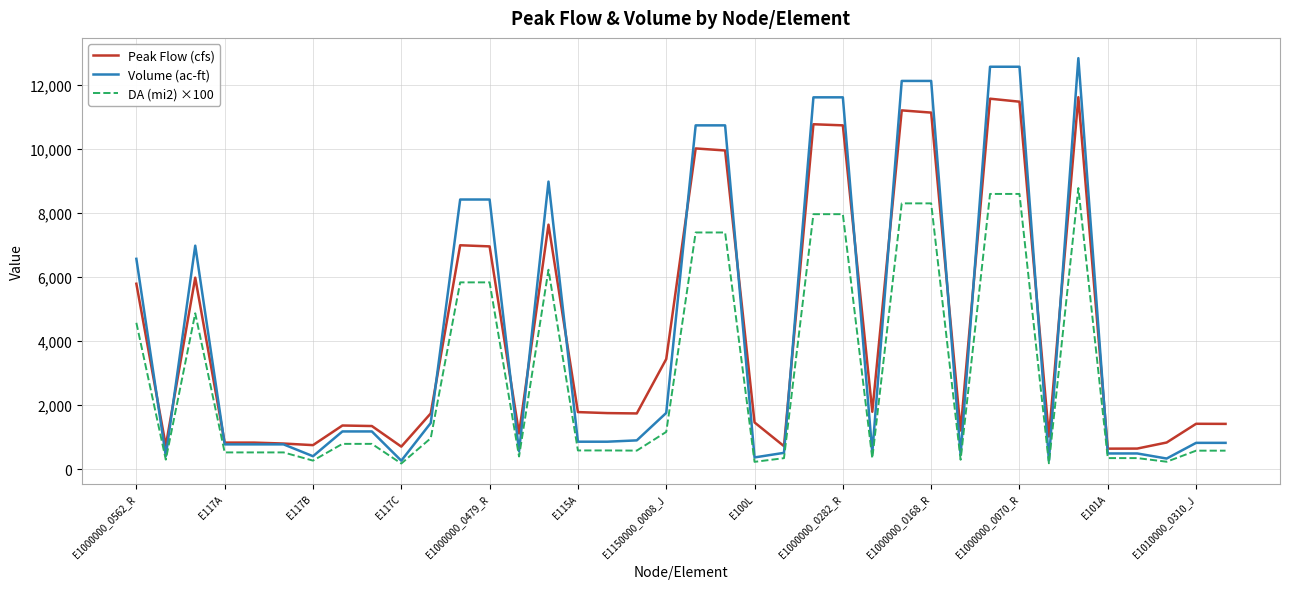

Which series has the largest range (max minus min)?

Volume (ac-ft)